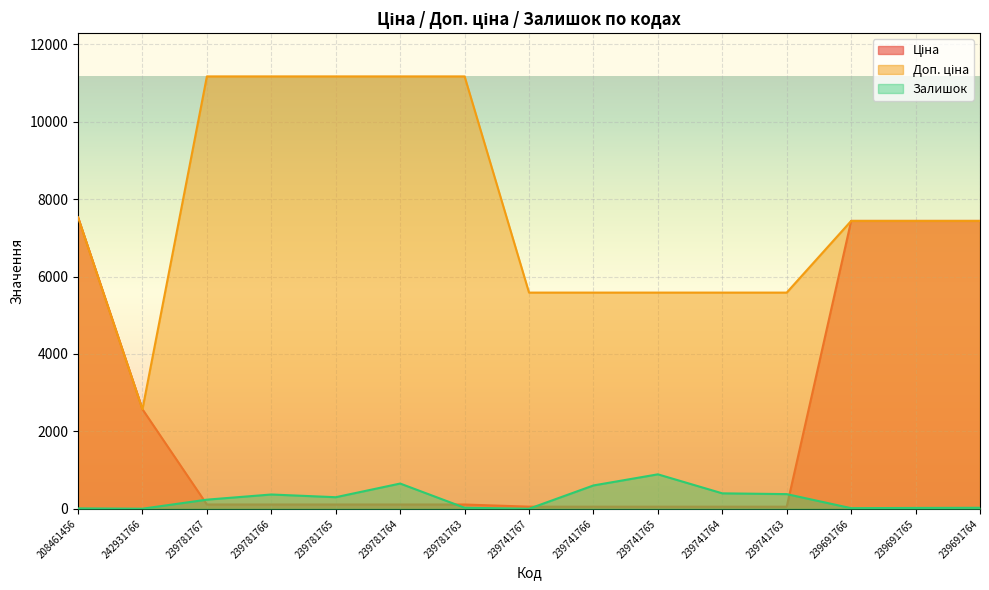

How many data points in Доп. ціна are less than 7436?

6